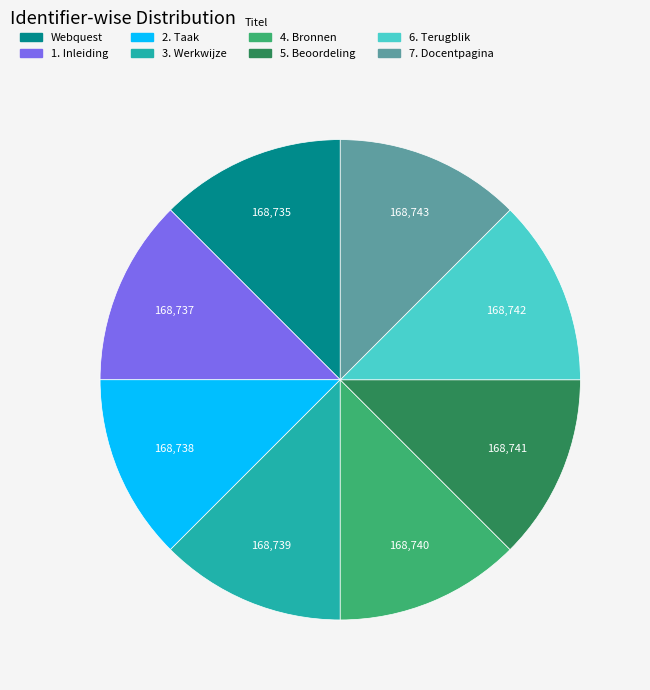

Is 5. Beoordeling the majority of the pie?

No